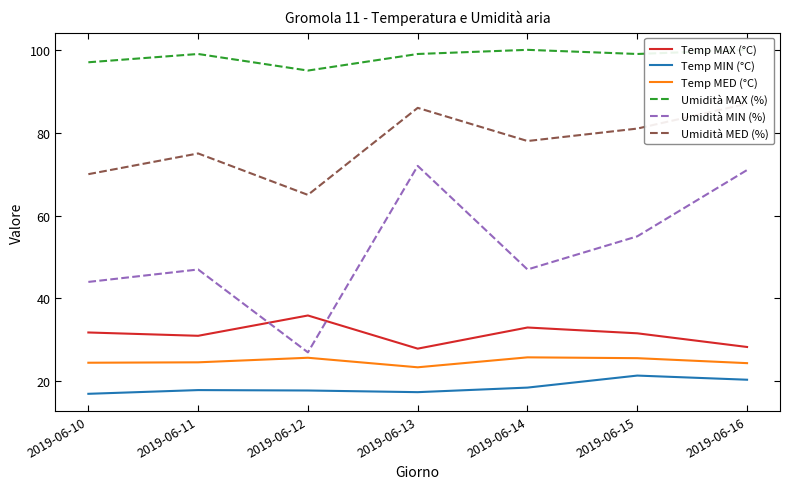

How many values in the Umidità MED (%) series are below 78?

3